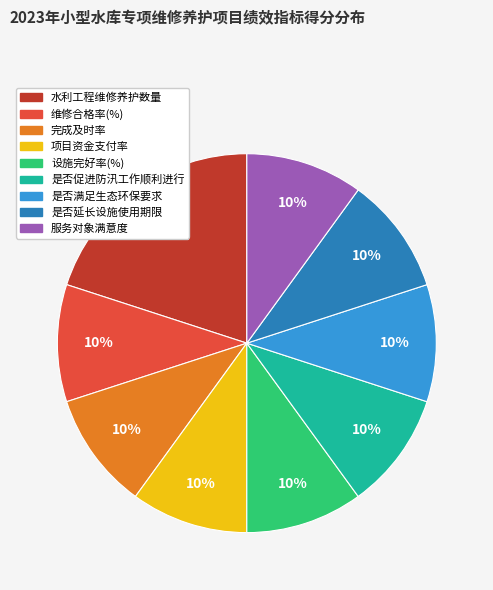

Between 水利工程维修养护数量 and 完成及时率, which is larger?

水利工程维修养护数量